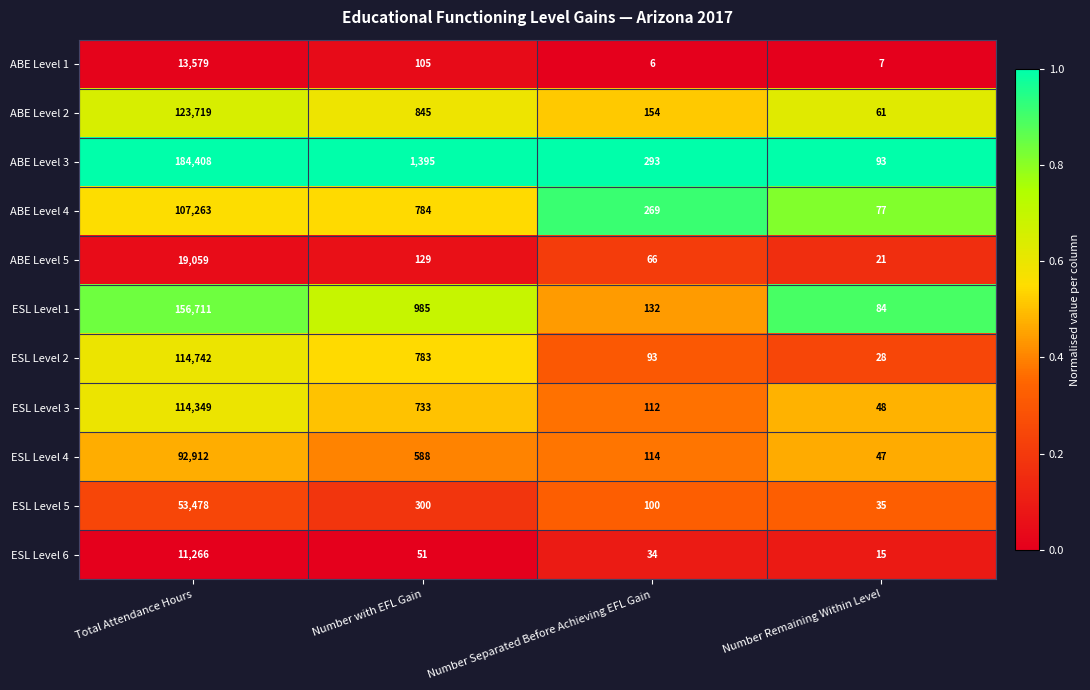

What is the lowest value of the ESL Level 6 series?

15